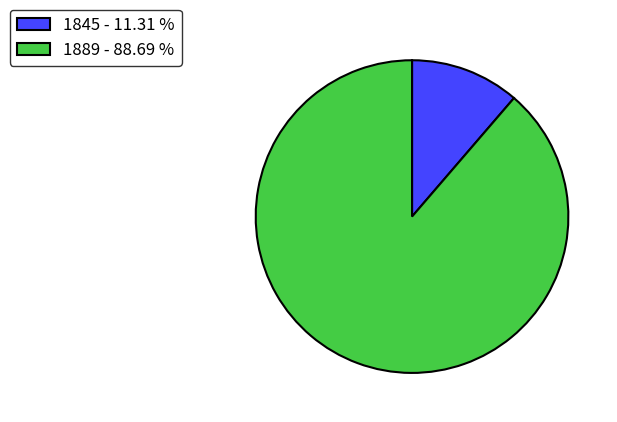

Is 1889 - 88.69 % the majority of the pie?

Yes